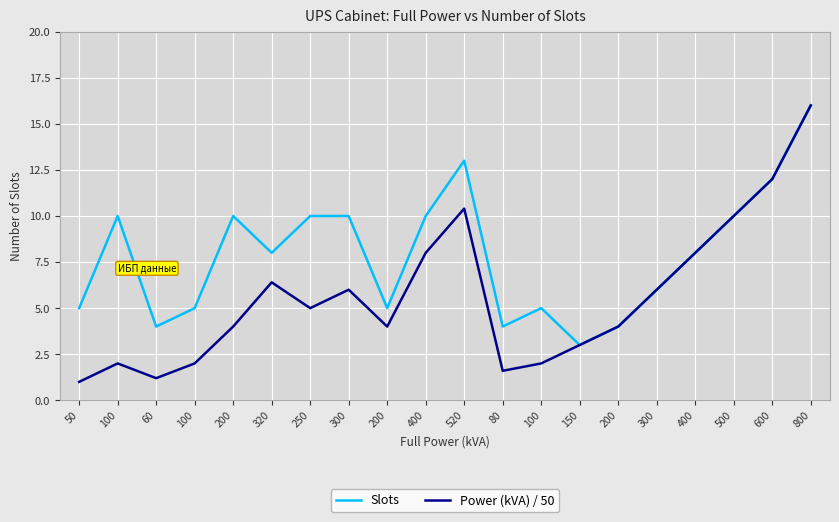

Is the value of Slots at 80 greater than the value of Power (kVA) / 50 at 520?

No